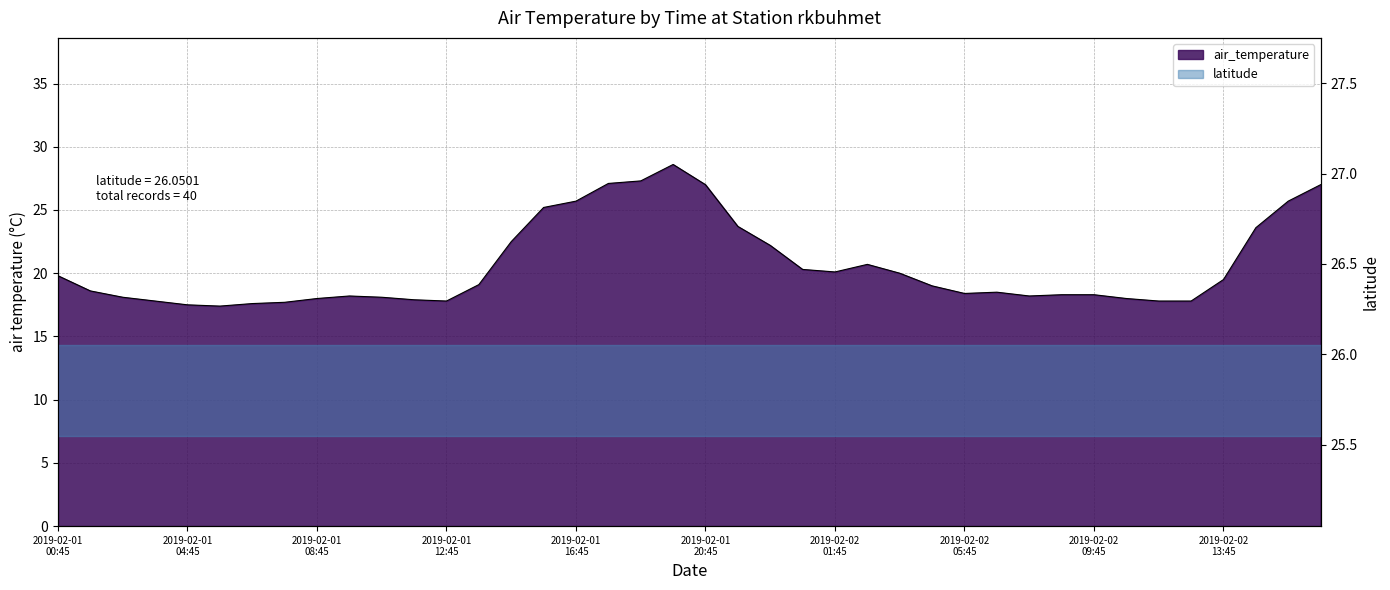

True or false: the data has more than 1 interior local peaks.

True